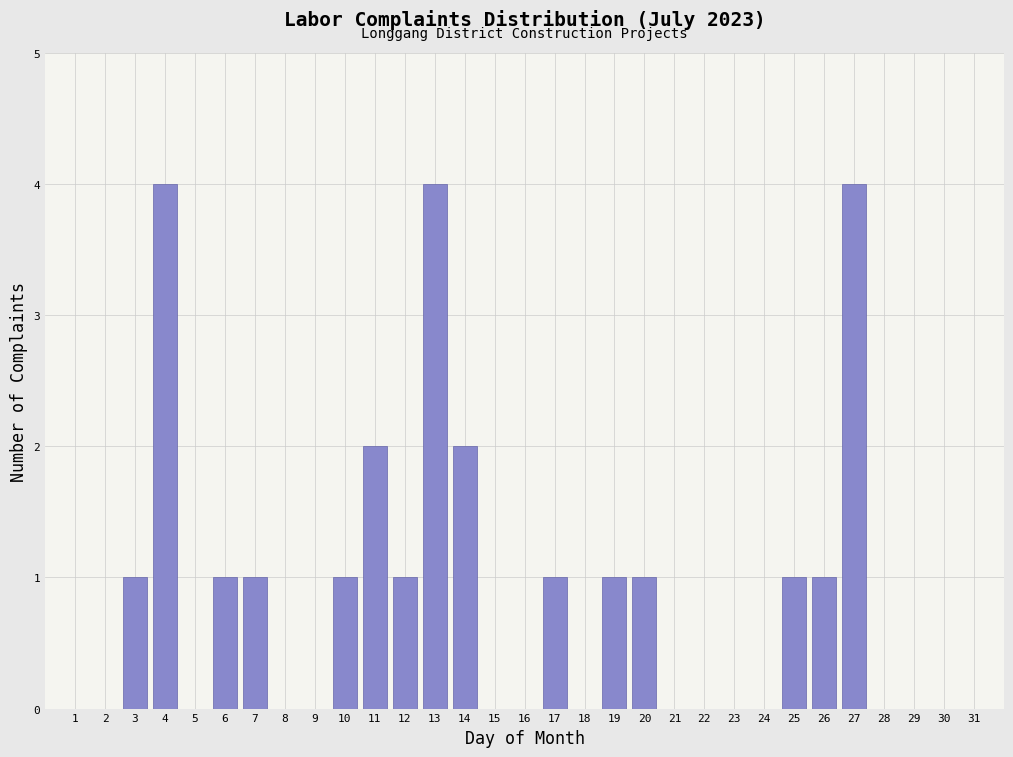

Reading left to right, transcribe all the data shown in this chart.

3=1	4=4	6=1	7=1	10=1	11=2	12=1	13=4	14=2	17=1	19=1	20=1	25=1	26=1	27=4